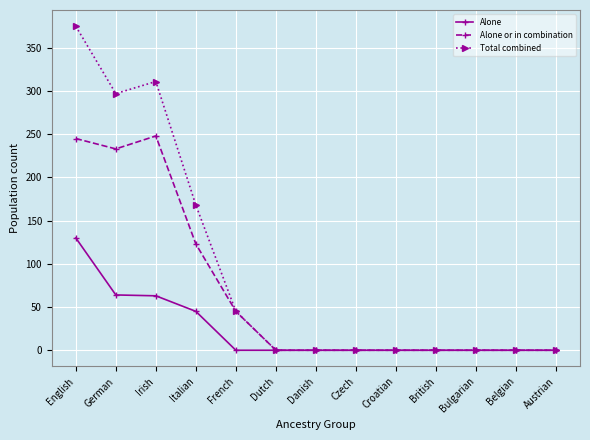

How many lines are shown in the chart?

3